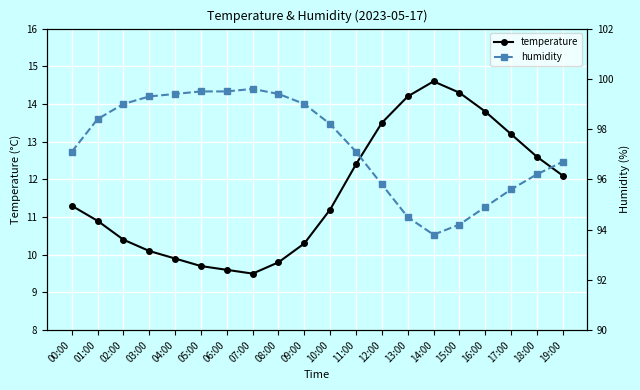

Which series has the largest total across all categories?

humidity